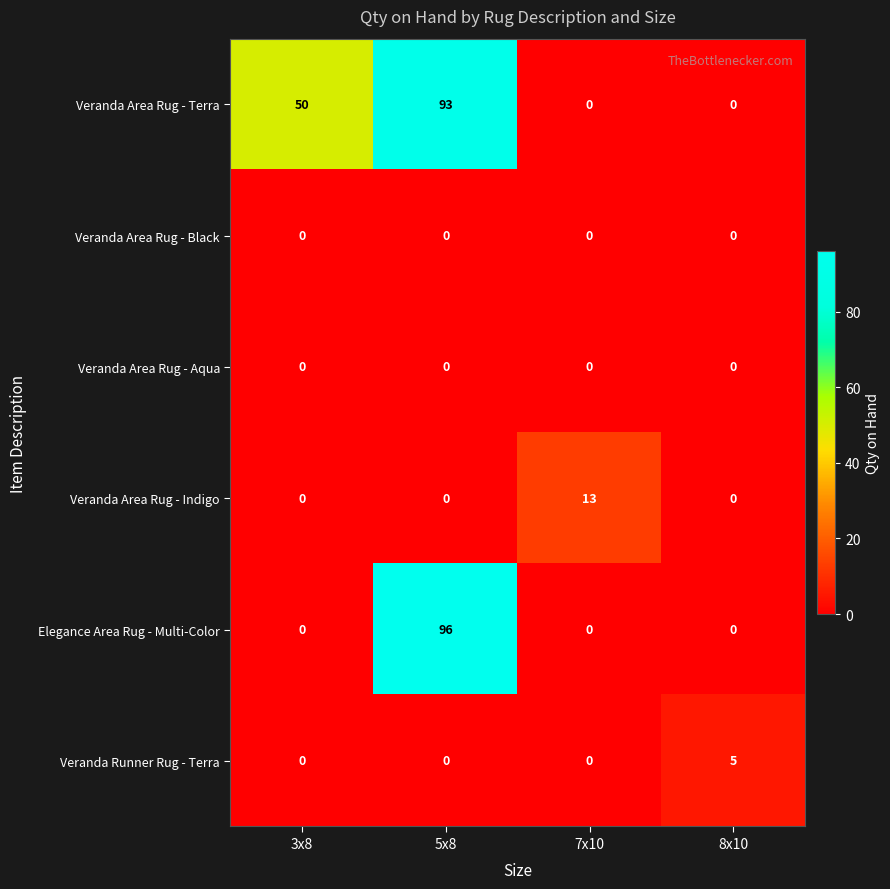

What is the maximum value shown in the chart?

96